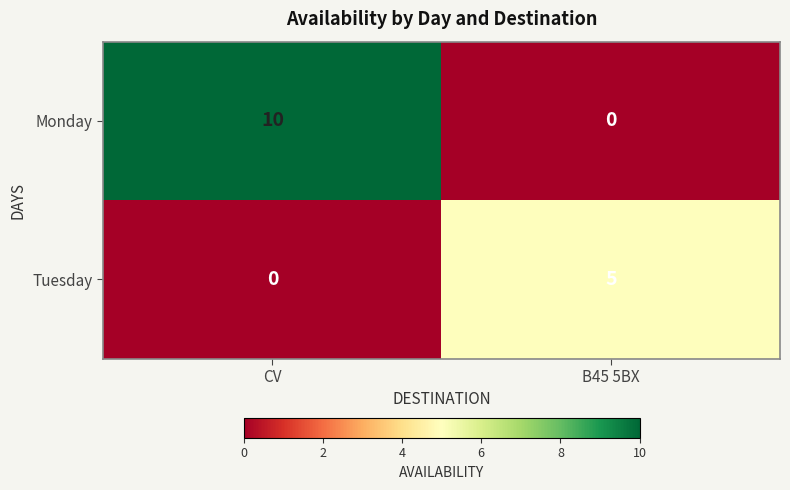

At which category is the sum across all series the highest?

CV